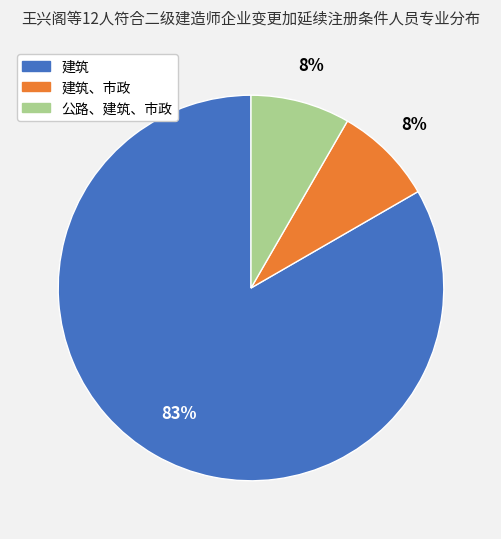

Does any single category account for the majority?

Yes